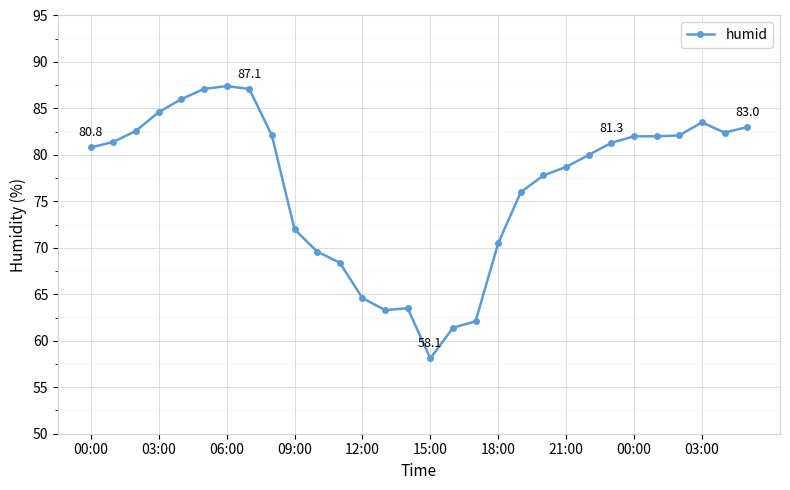

What is the minimum value shown in the chart?

58.1